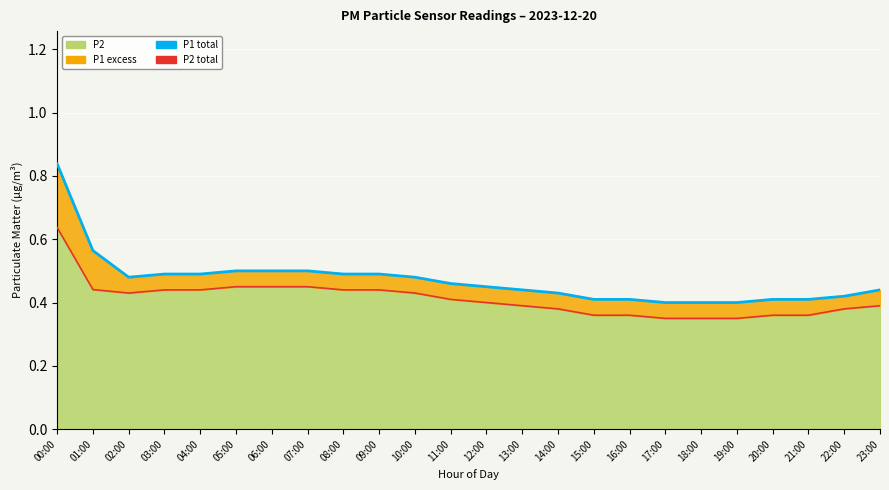

Which category has the highest value in the P2 total series?

00:00